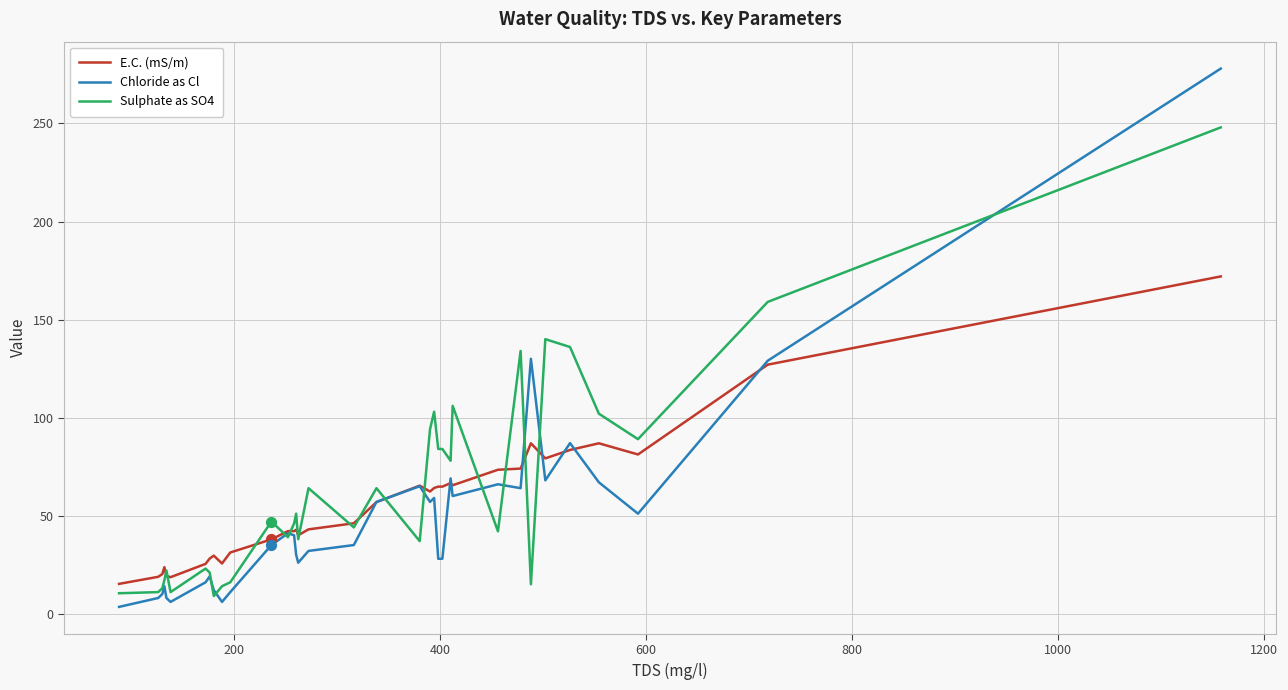

Which series has the largest total across all categories?

Sulphate as SO4